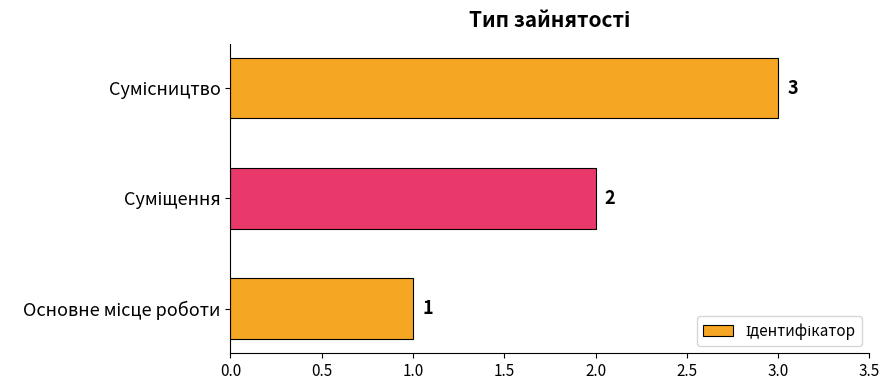

What is the sum of all values?

6